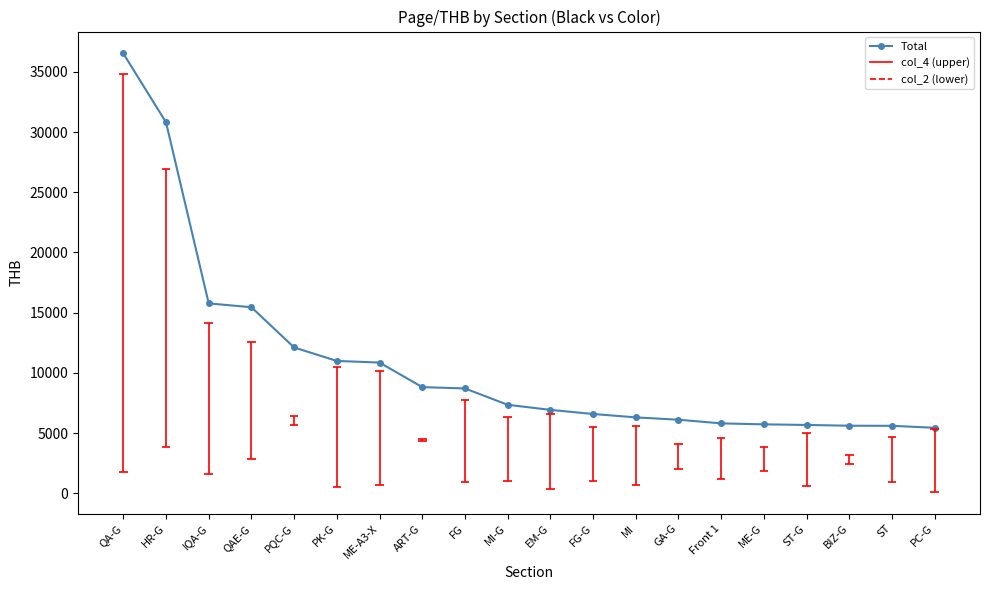

The chart shows a value of 11384.0 at MI-G. True or false?

False